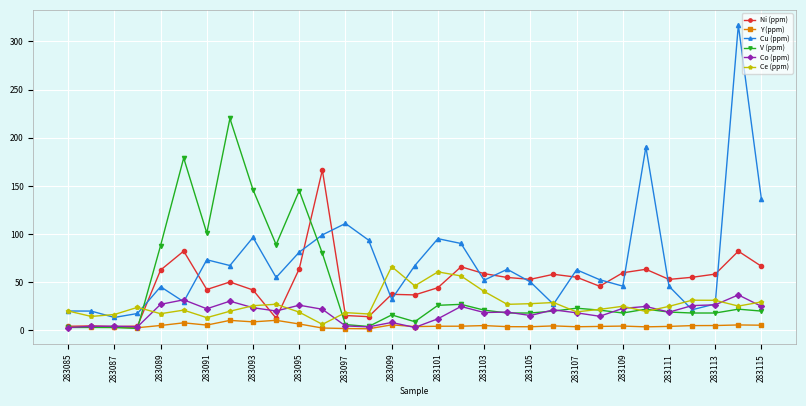

What is the value of the Co (ppm) point at the 26th from the left?

24.8